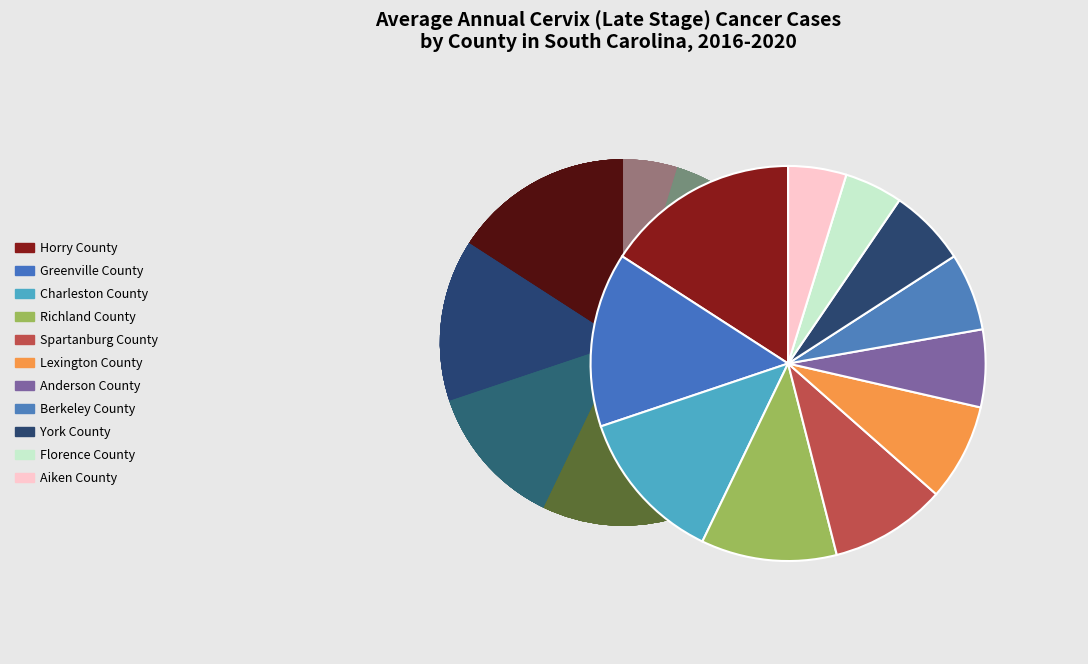

Does Anderson County account for over 50% of the chart?

No